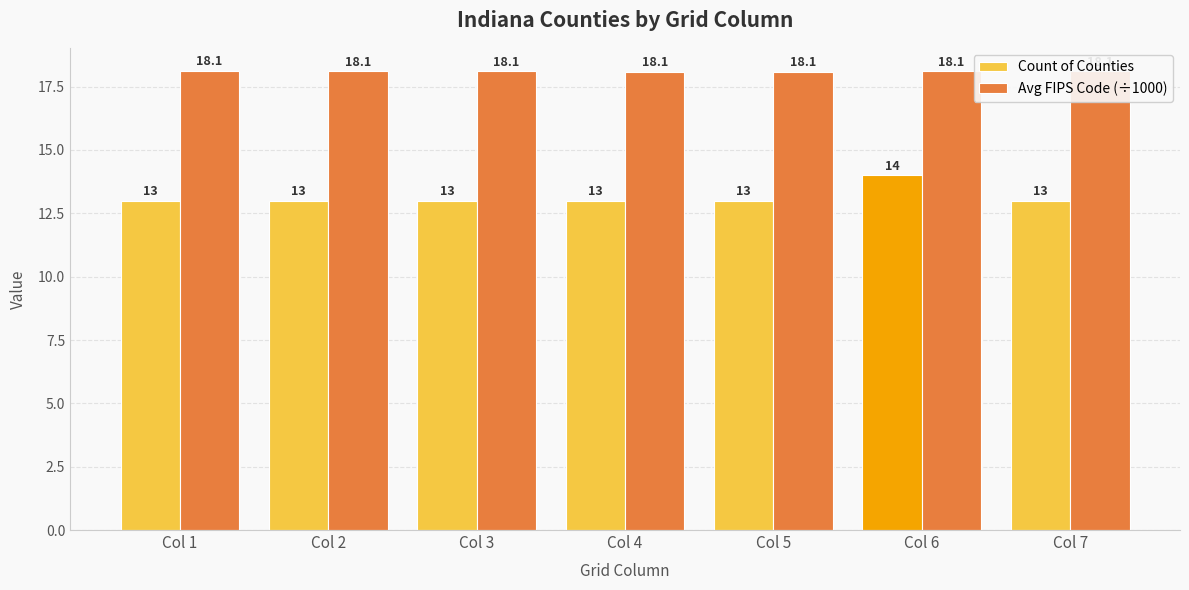

What is the value of the Avg FIPS Code (÷1000) bar at the 1st from the left?

18.1